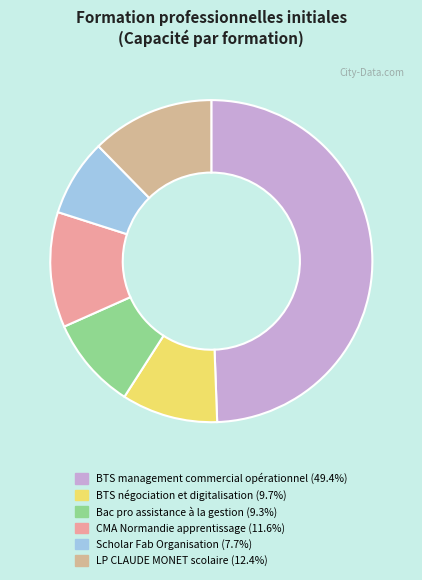

Does LP CLAUDE MONET scolaire represent more than half of the total?

No